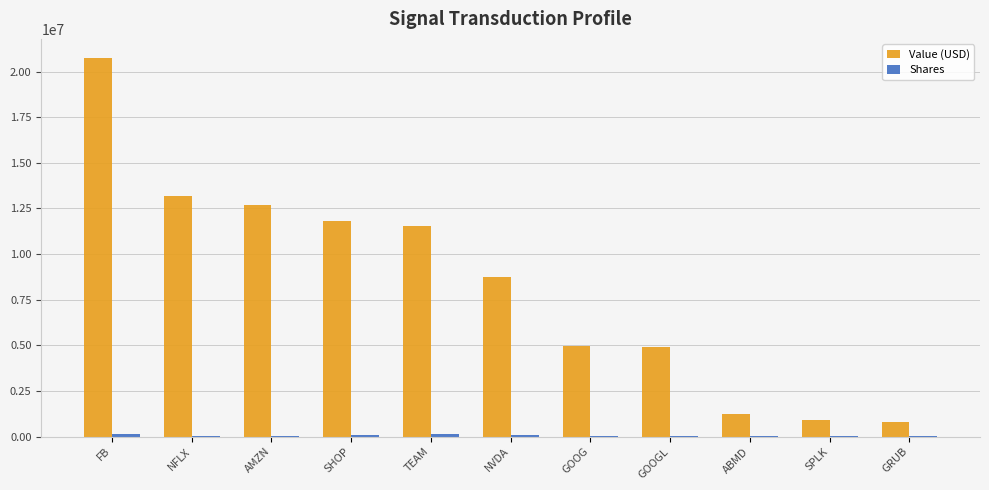

What is the highest value of the Value (USD) series?

20751000